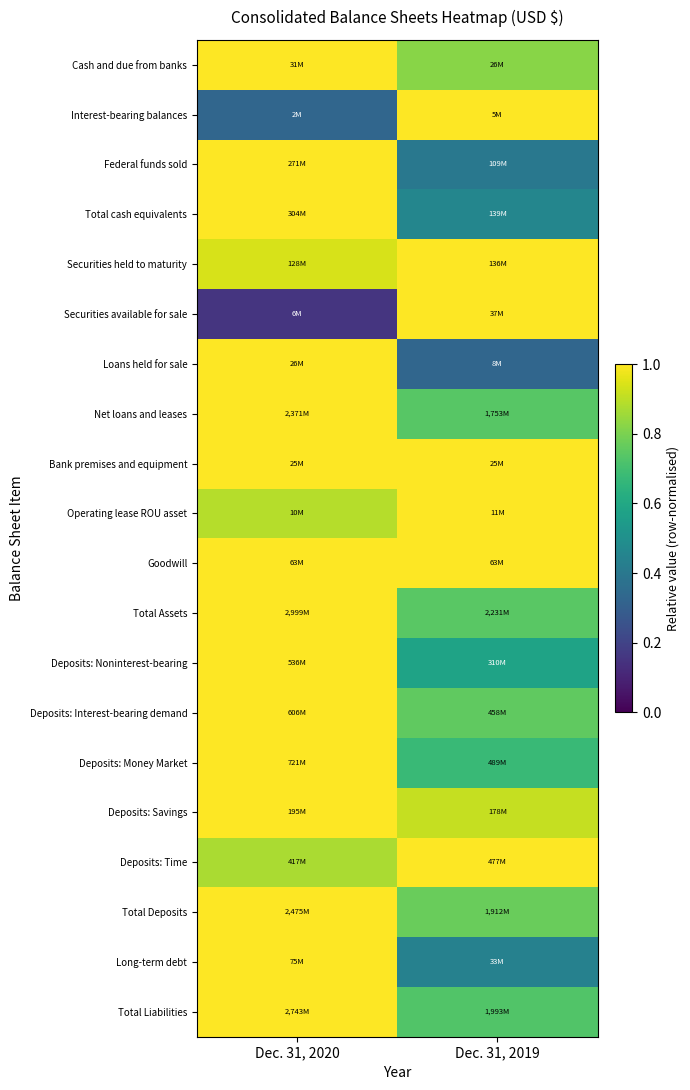

What is the total value across all series at Dec. 31, 2019?

15.4